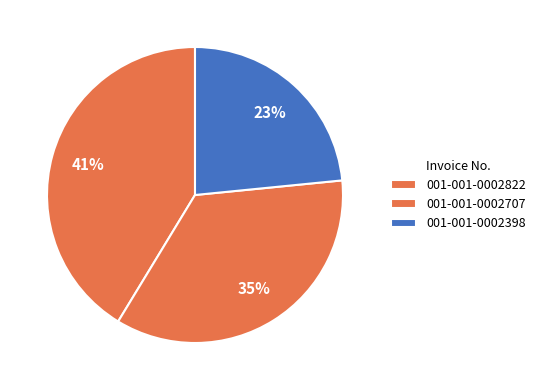

How many slices are in this pie chart?

3